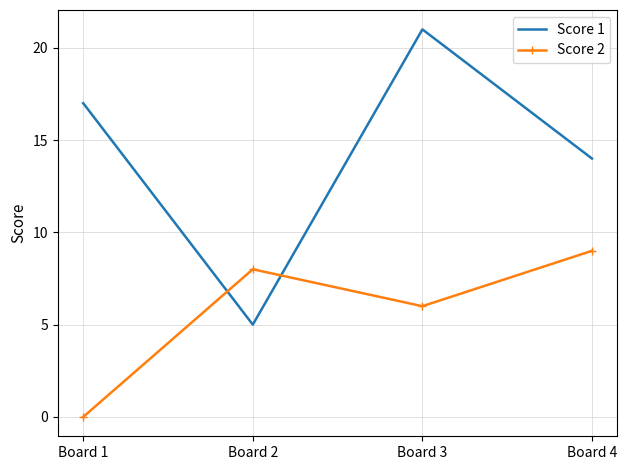

The value of Score 2 at Board 3 is 6. True or false?

True